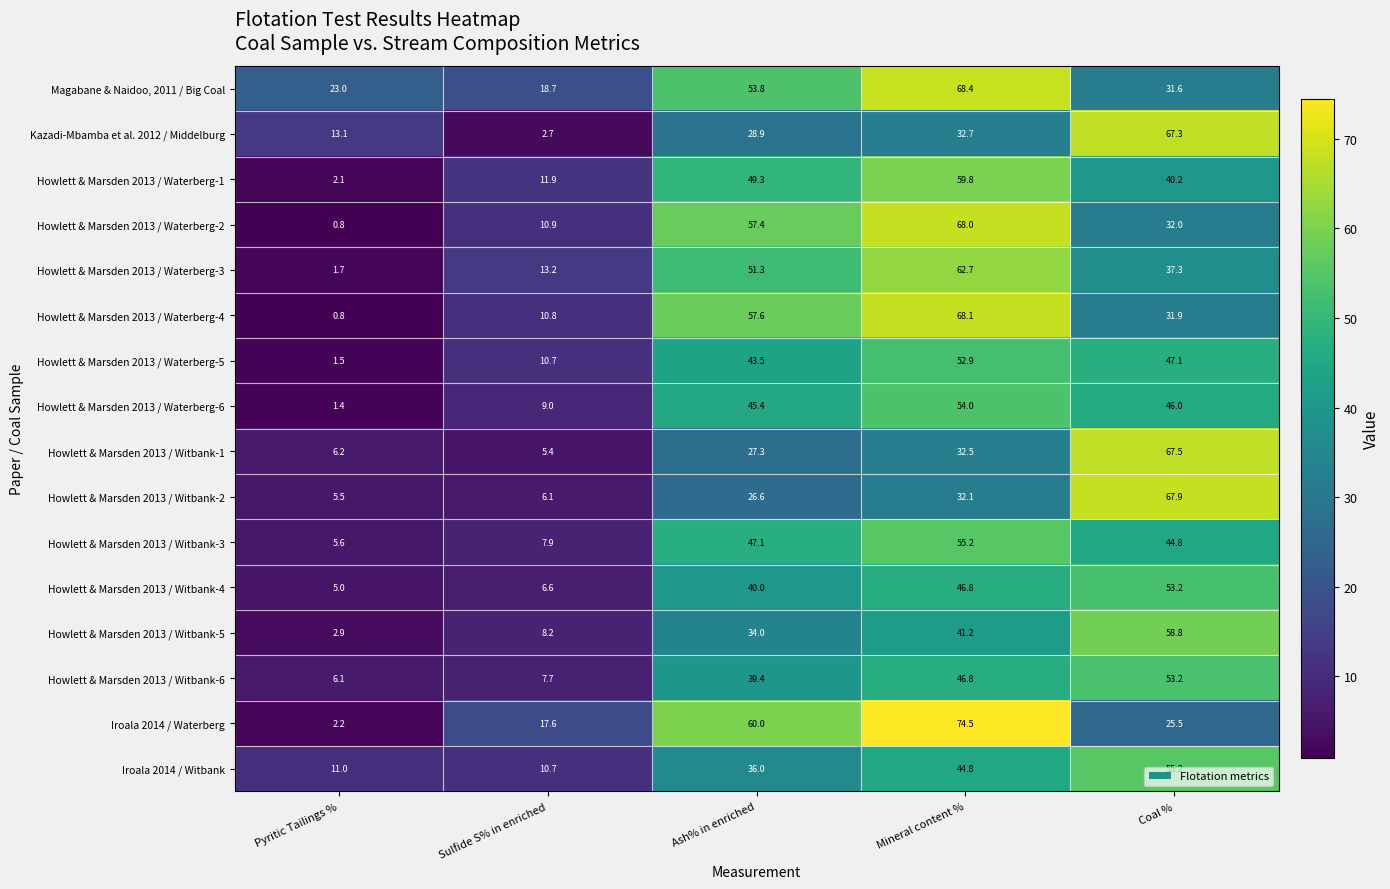

True or false: Howlett & Marsden 2013 / Witbank-6 has a value of 53.2 at Coal %.

True